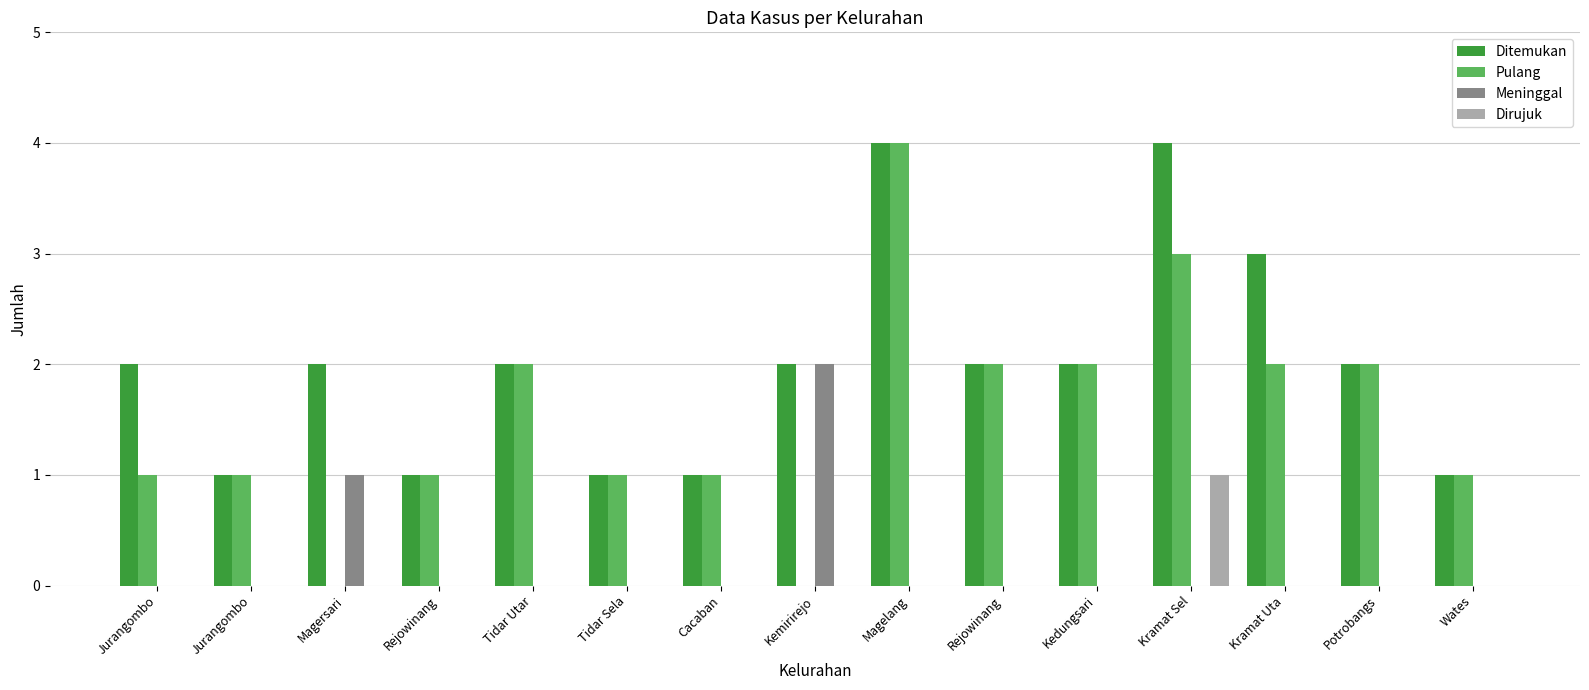

What are all the series names shown in the legend?

Ditemukan, Pulang, Meninggal, Dirujuk